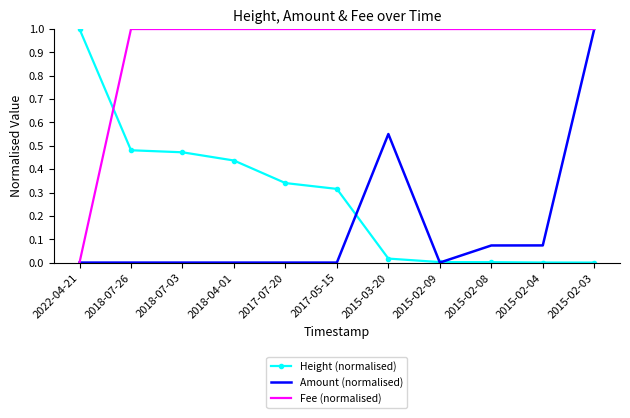

How many times do Height (normalised) and Fee (normalised) cross each other?

1